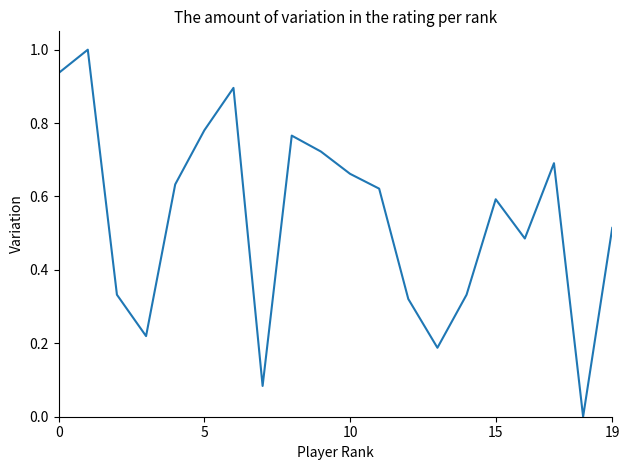

True or false: there are more than 2 points higher than both neighbors.

True